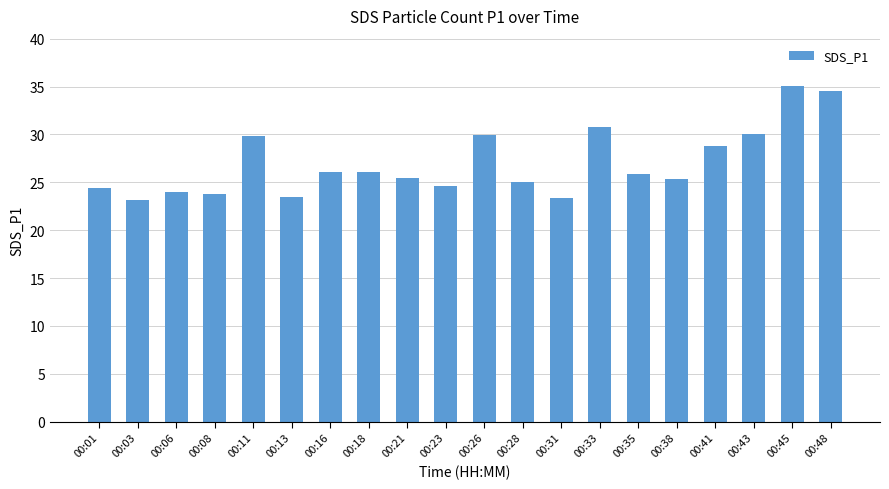

What is the ratio of the value at 00:18 to the value at 00:03?

1.1